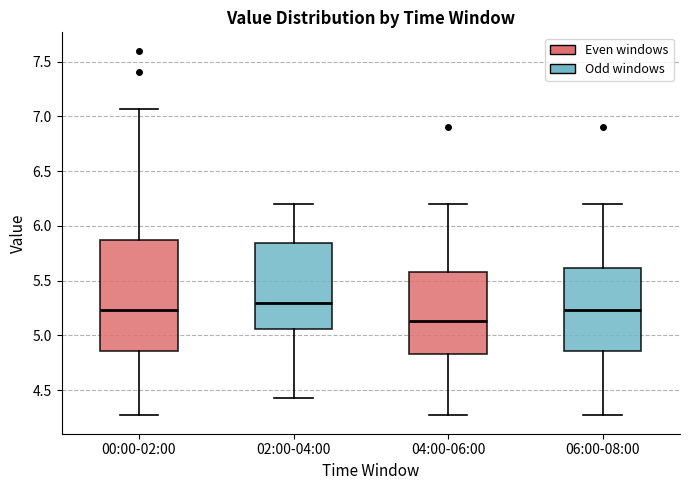

Where does the upper whisker of the box for 06:00-08:00 end on the y-axis? The values are not printed on the chart, so give them approximately, as read against the axis.

6.20